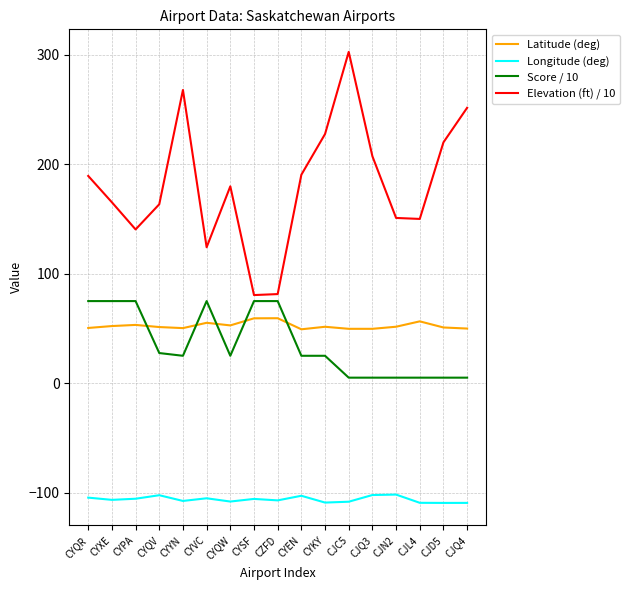

What is the difference between the second highest and minimum values in the Latitude (deg) series?

10.0